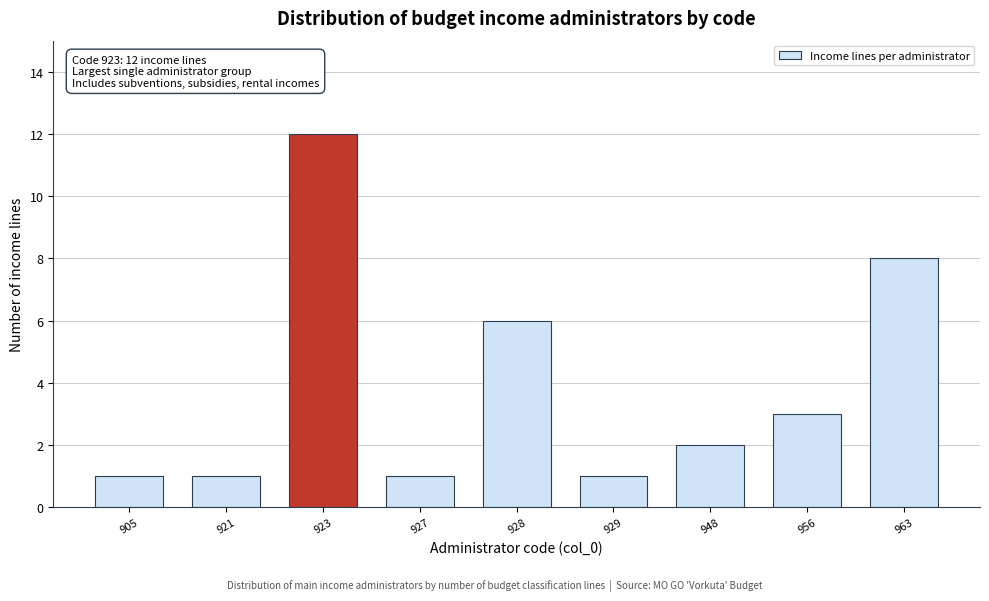

Reading left to right, extract all data points from this chart.

905=1	921=1	923=12	927=1	928=6	929=1	948=2	956=3	963=8